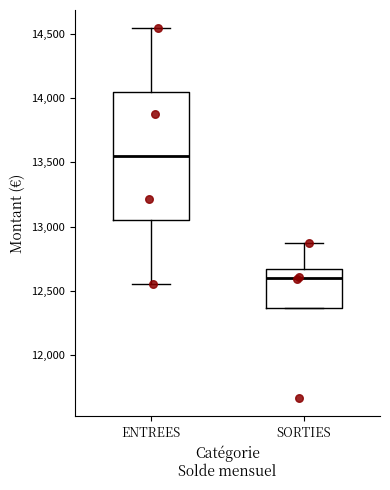

Which box has the highest median line?

ENTREES